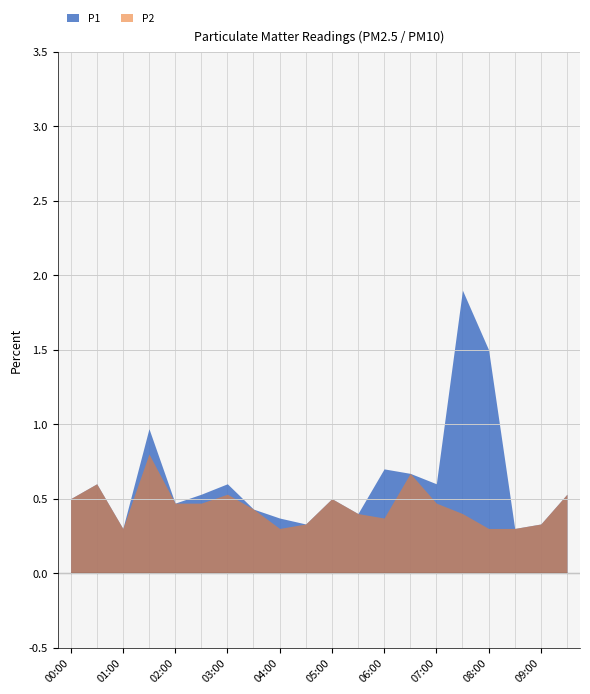

What is the label of the 2nd point from the right?

09:00